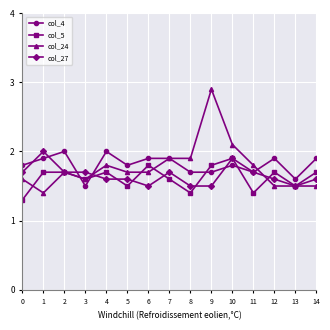

At which category is the sum across all series the highest?

9